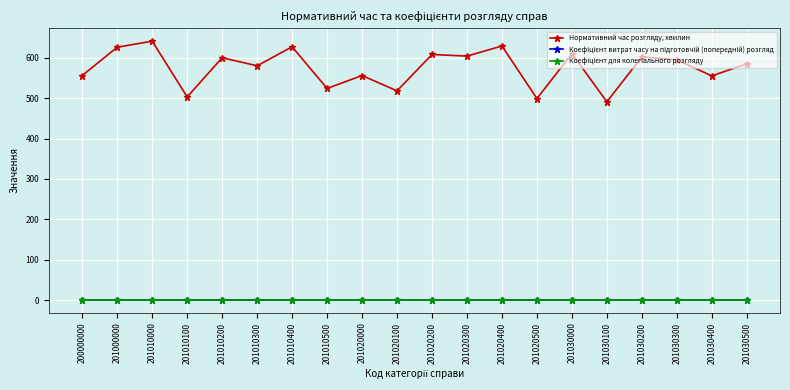

The Нормативний час розгляду, хвилин series shows 795.0 at 201010200. True or false?

False